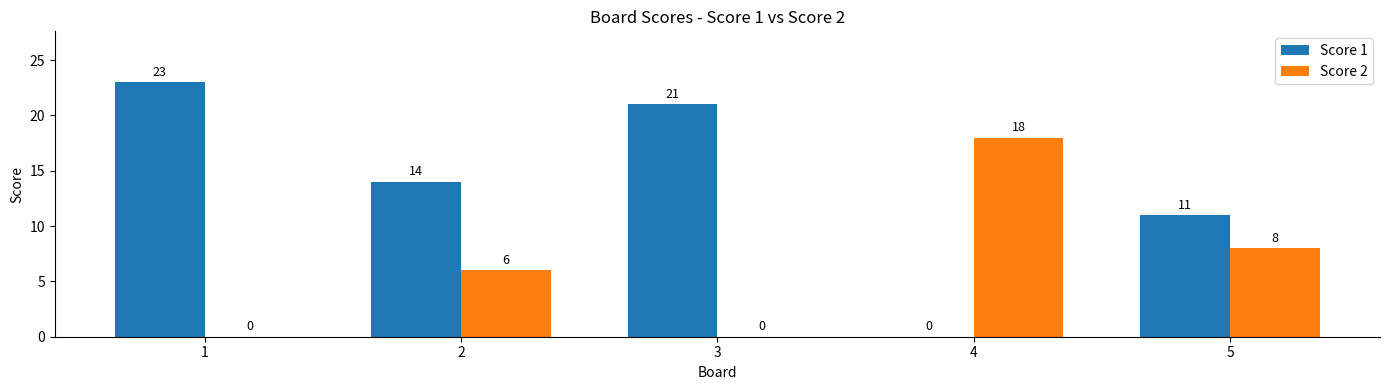

What is the highest value of the Score 1 series?

23